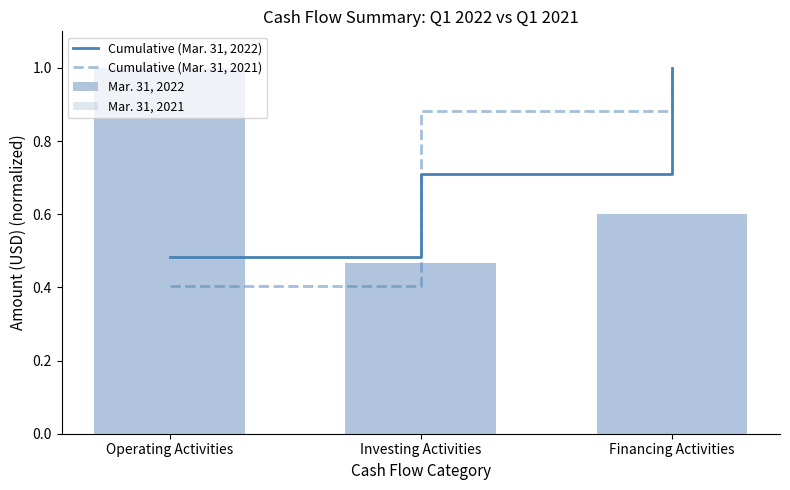

Does the chart contain any negative values?

No